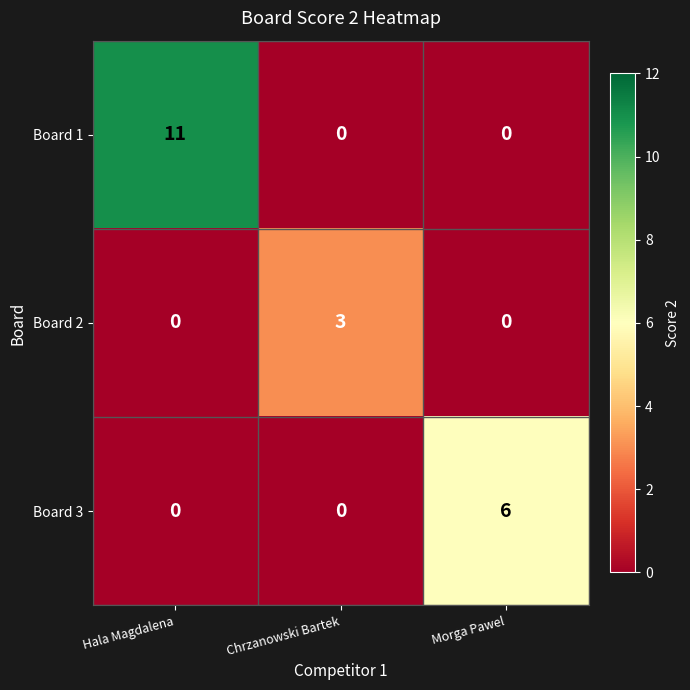

What is the sum of all Board 3 values?

6